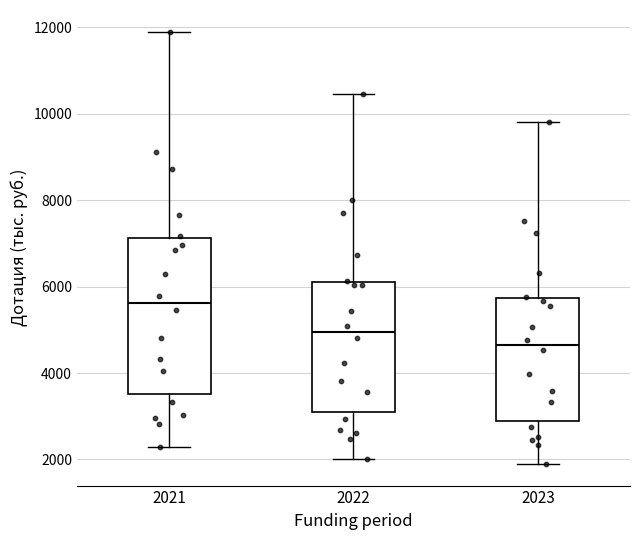

Which box's median line is the lowest?

2023